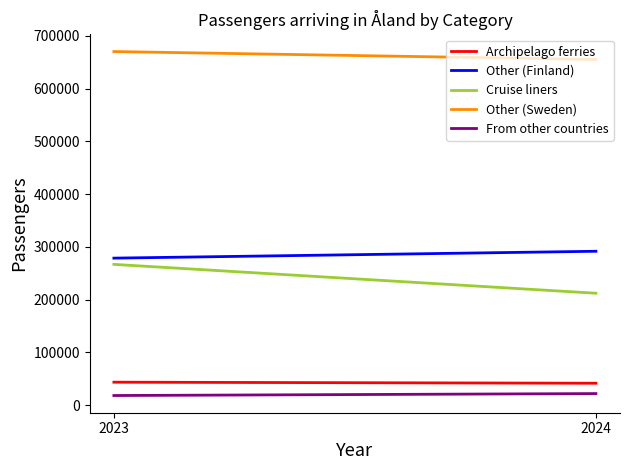

What is the difference between the maximum and minimum values in the From other countries series?

3687